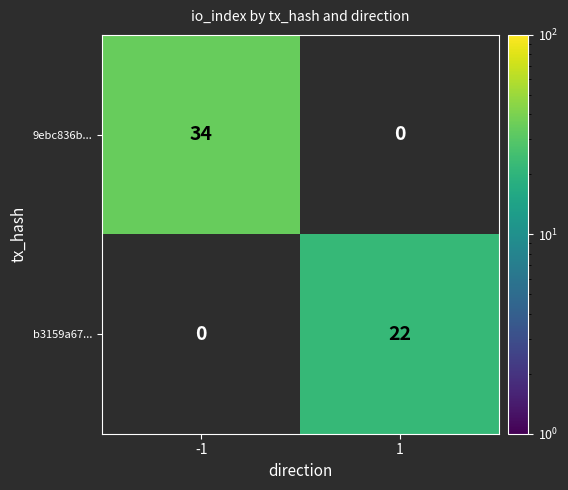

What is the highest value of the 9ebc836b... series?

34